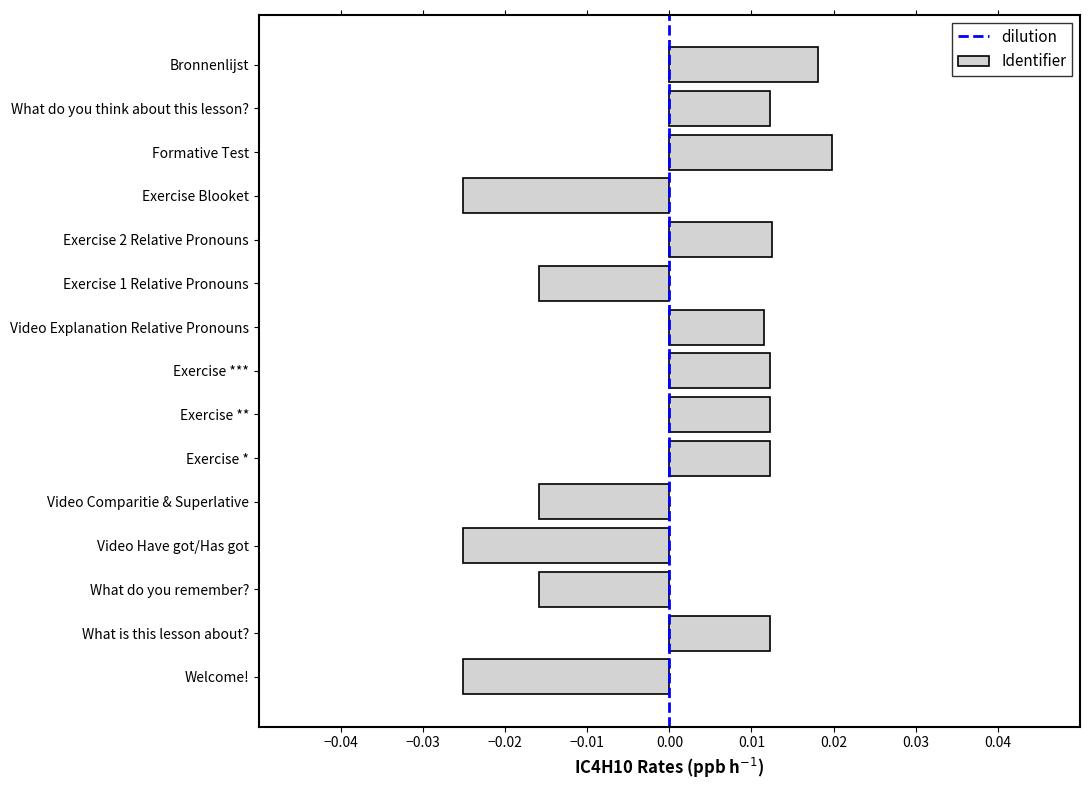

How many bars are there in total?

15